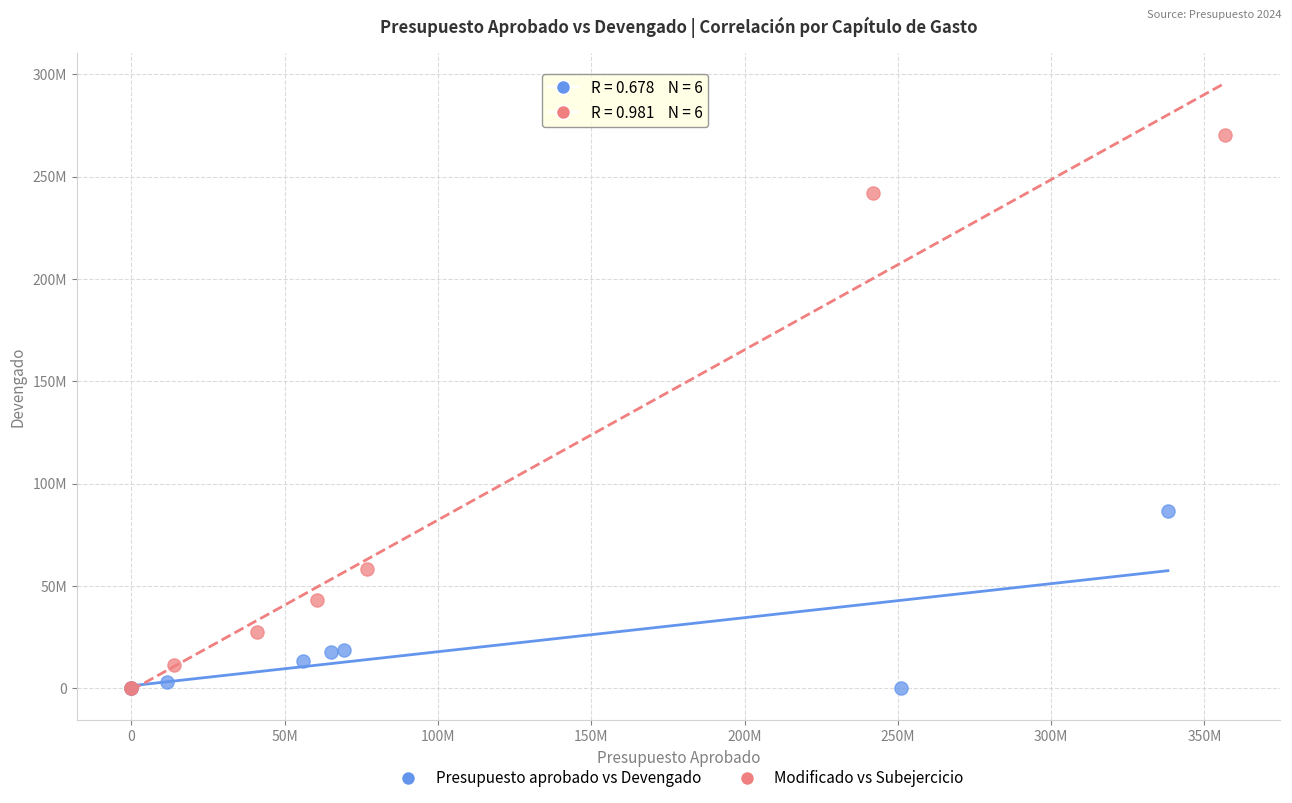

What are all the series names shown in the legend?

Presupuesto aprobado vs Devengado, Modificado vs Subejercicio